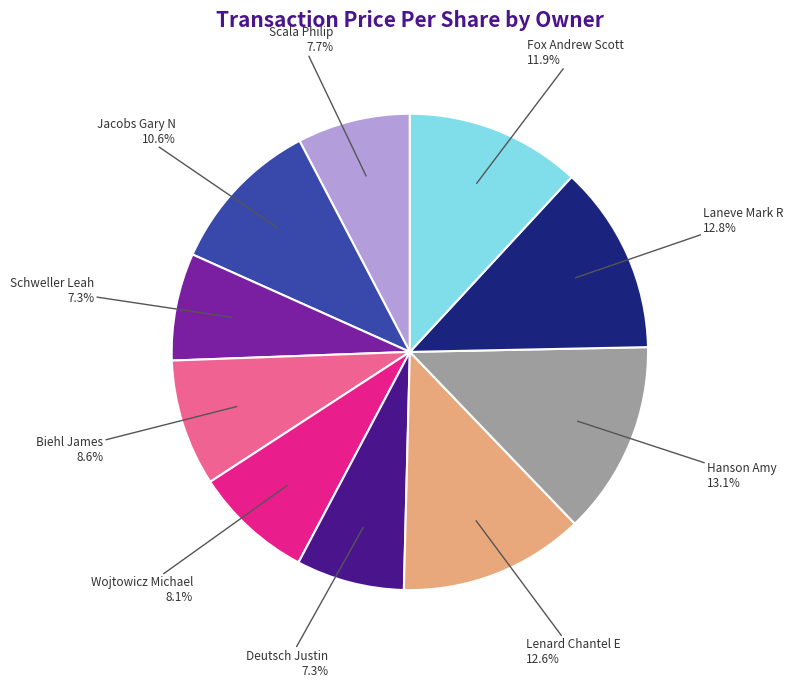

Is there any slice that represents more than half of the pie?

No